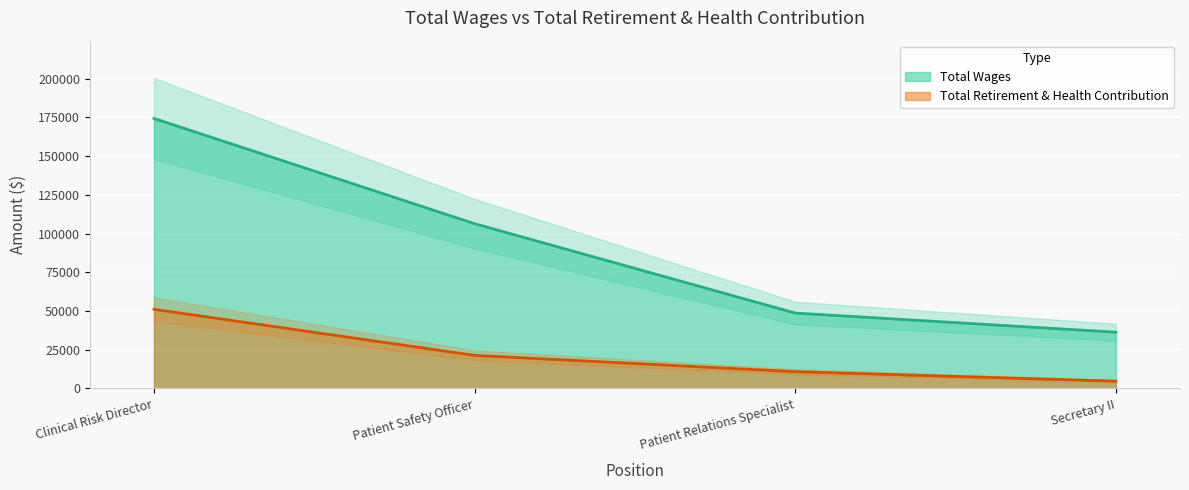

The Total Retirement & Health Contribution series shows 30525 at Patient Safety Officer. True or false?

False